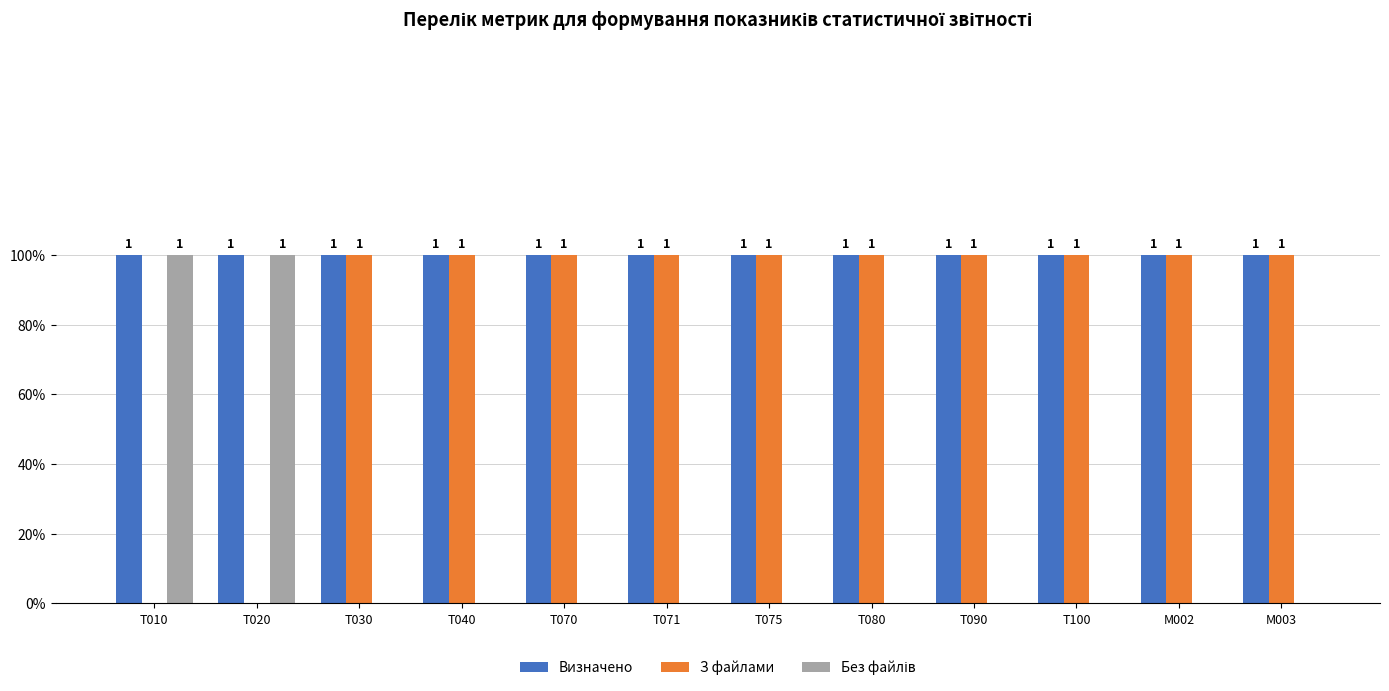

What is the total value across all series at T090?

2